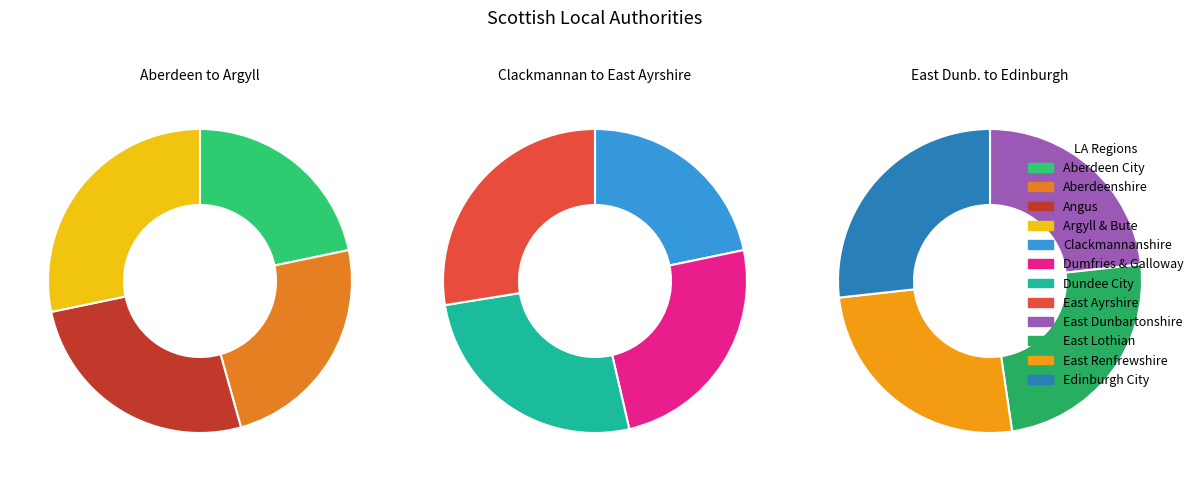

What percentage do East Dunbartonshire and Argyll & Bute together represent?

16.4%